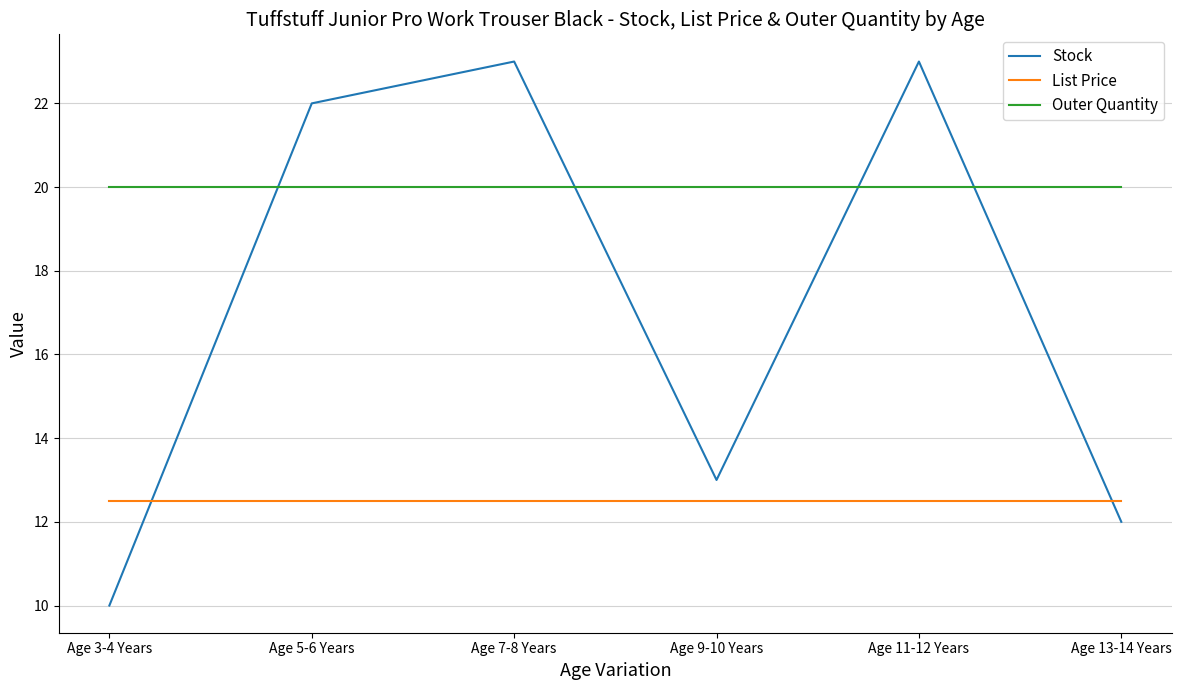

Reading left to right, list all the values displayed in this chart.

Stock: Age 3-4 Years=10.0	Age 5-6 Years=22.0	Age 7-8 Years=23.0	Age 9-10 Years=13.0	Age 11-12 Years=23.0	Age 13-14 Years=12.0
List Price: Age 3-4 Years=12.5	Age 5-6 Years=12.5	Age 7-8 Years=12.5	Age 9-10 Years=12.5	Age 11-12 Years=12.5	Age 13-14 Years=12.5
Outer Quantity: Age 3-4 Years=20.0	Age 5-6 Years=20.0	Age 7-8 Years=20.0	Age 9-10 Years=20.0	Age 11-12 Years=20.0	Age 13-14 Years=20.0